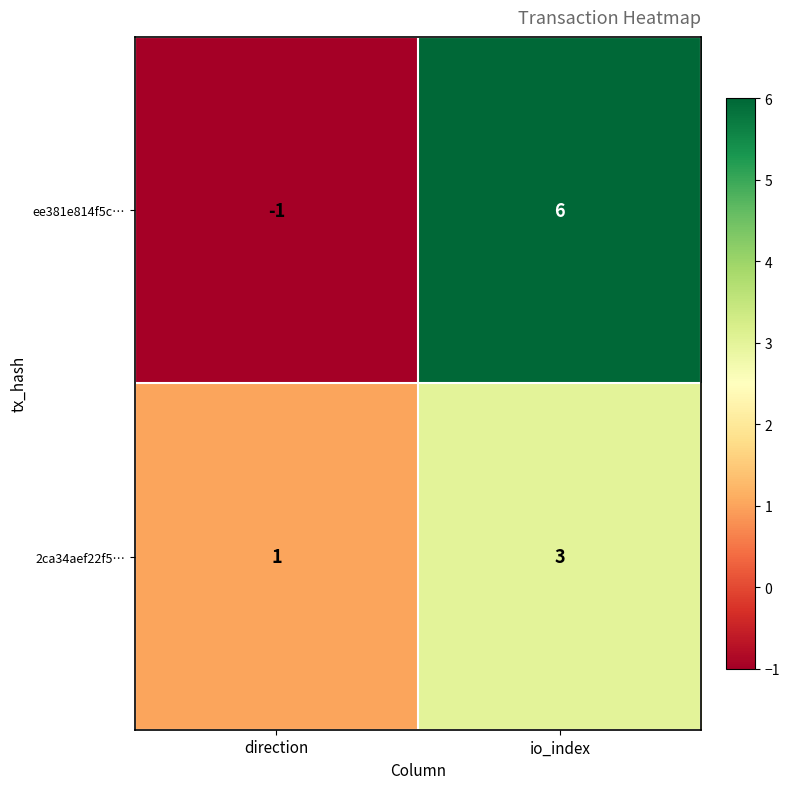

List the series in order of their peak value, lowest first.

2ca34aef22f5…, ee381e814f5c…